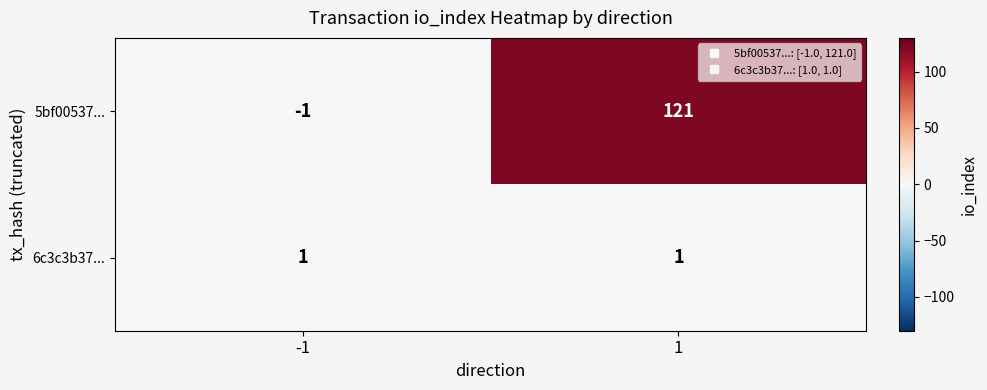

At how many categories does at least one series exceed 61?

1